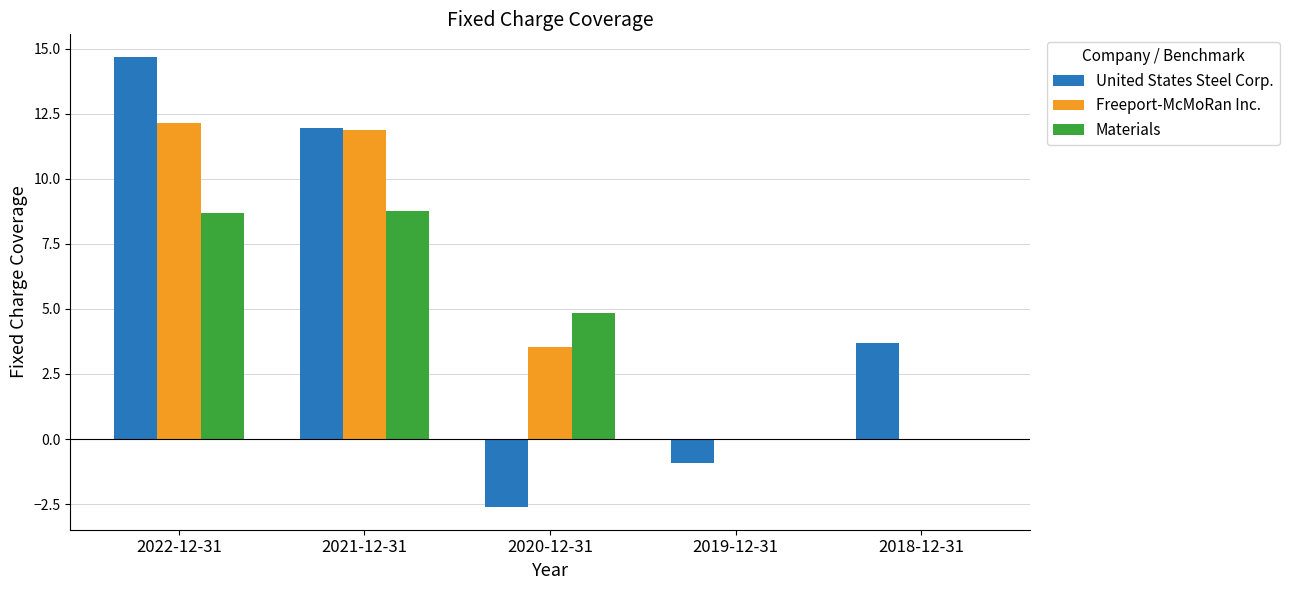

What is the average value of the United States Steel Corp. series?

5.4